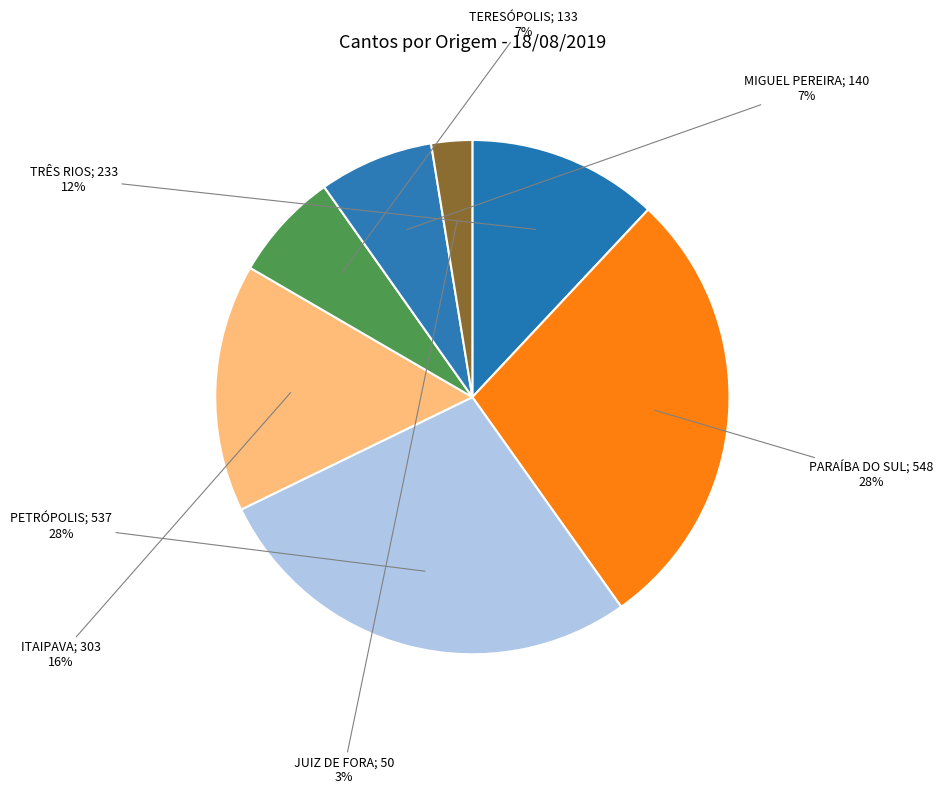

How many slices are in this pie chart?

7